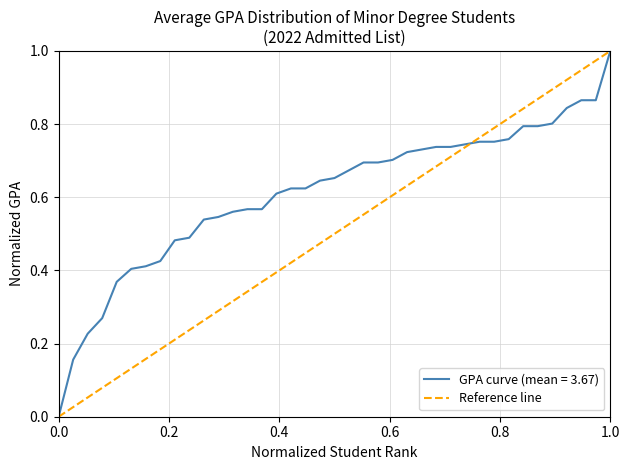

What is the highest value of the GPA curve (mean = 3.67) series?

1.0